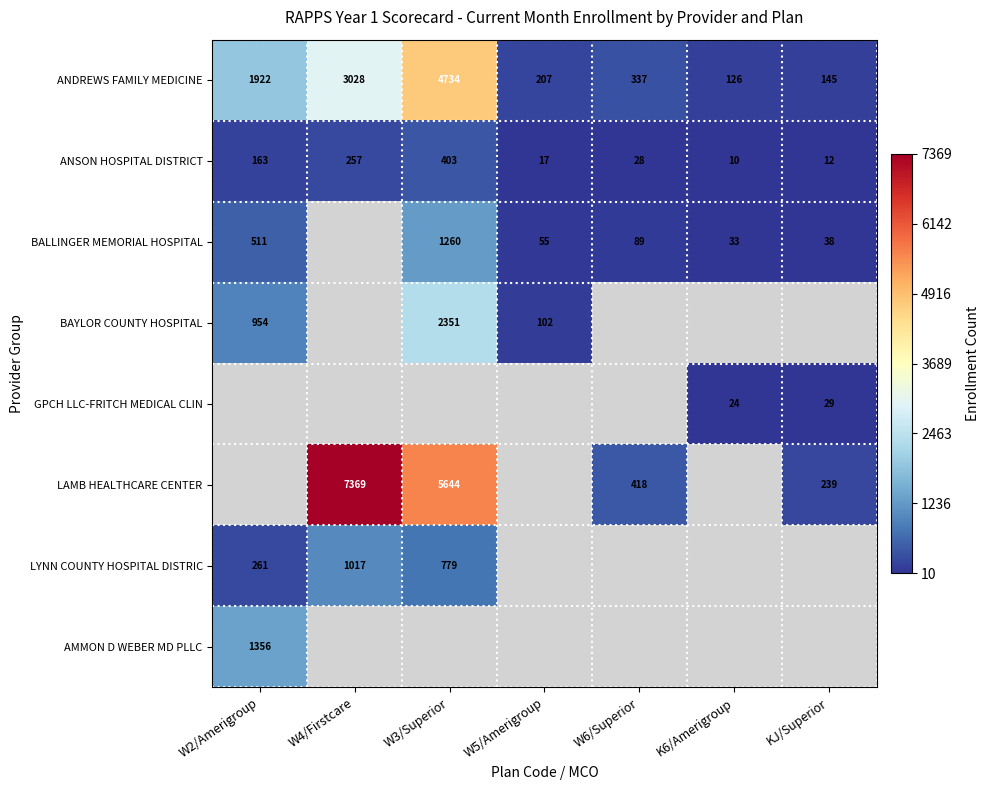

Is it true that LAMB HEALTHCARE CENTER equals 3023 at W3/Superior?

False